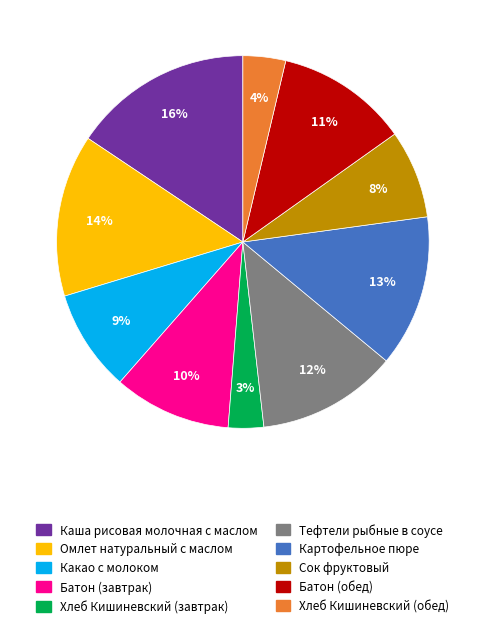

To the nearest percent, what portion does Омлет натуральный с маслом represent?

14%